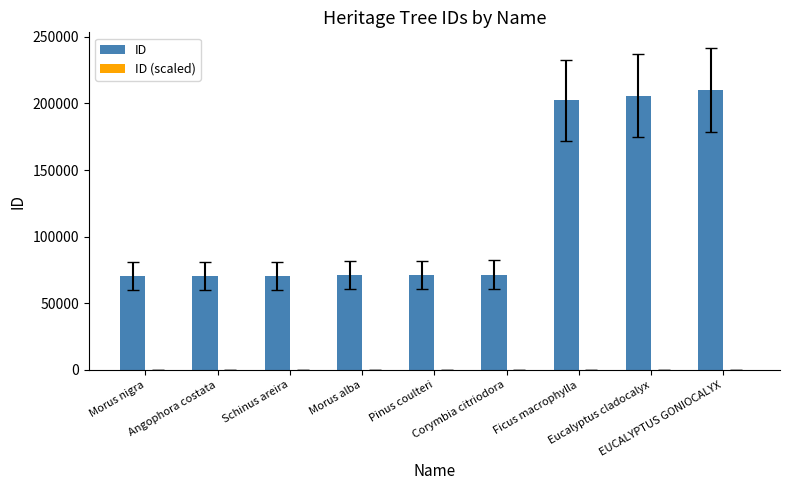

Which series has the largest total across all categories?

ID